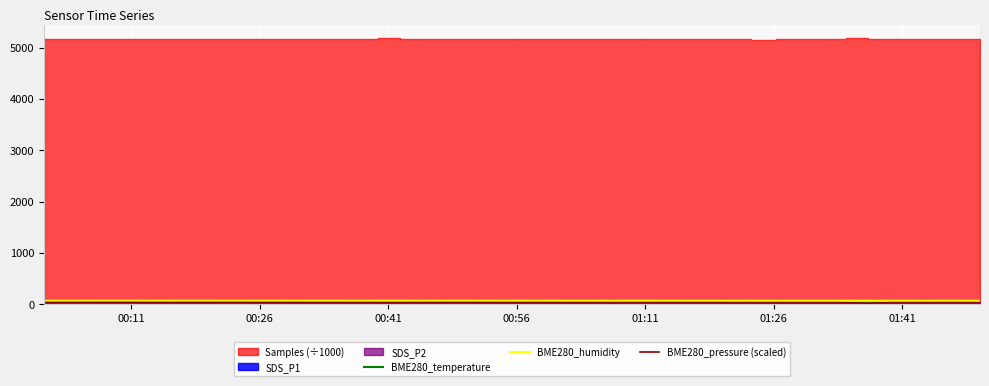

At how many categories does at least one series exceed 60?

40